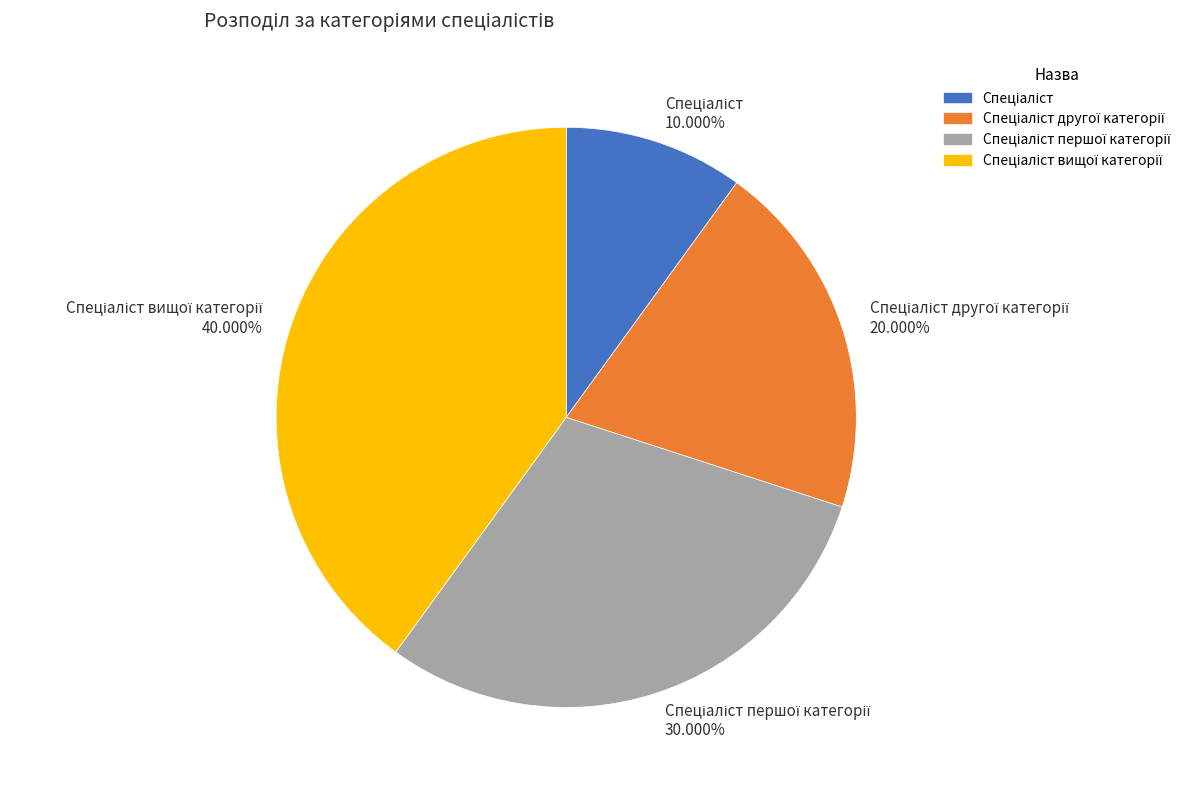

Is there any slice that represents more than half of the pie?

No